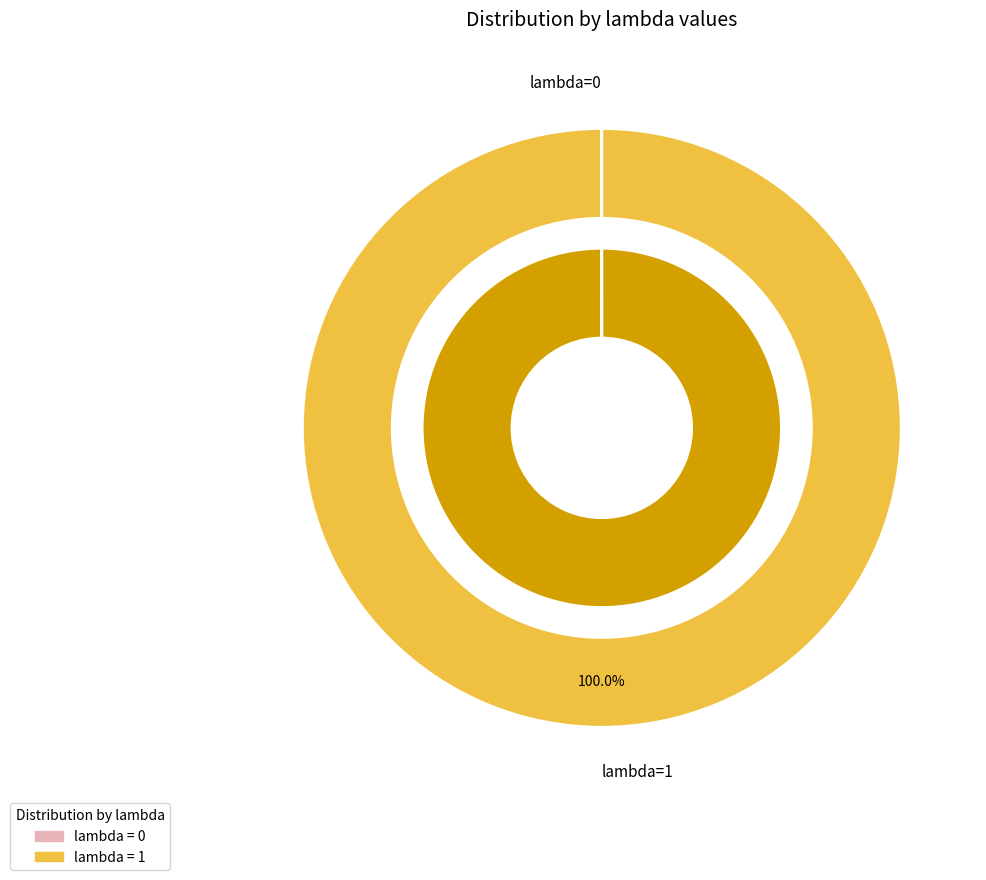

The 0 slice represents 0% of the pie. True or false?

True